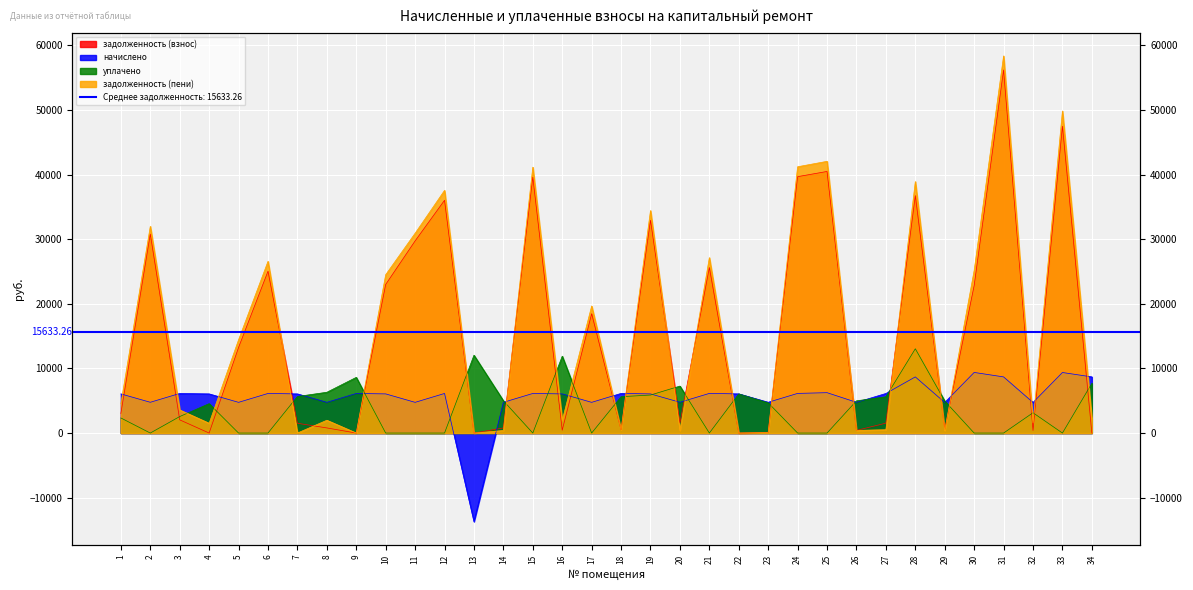

What is the greatest value displayed?

58361.8